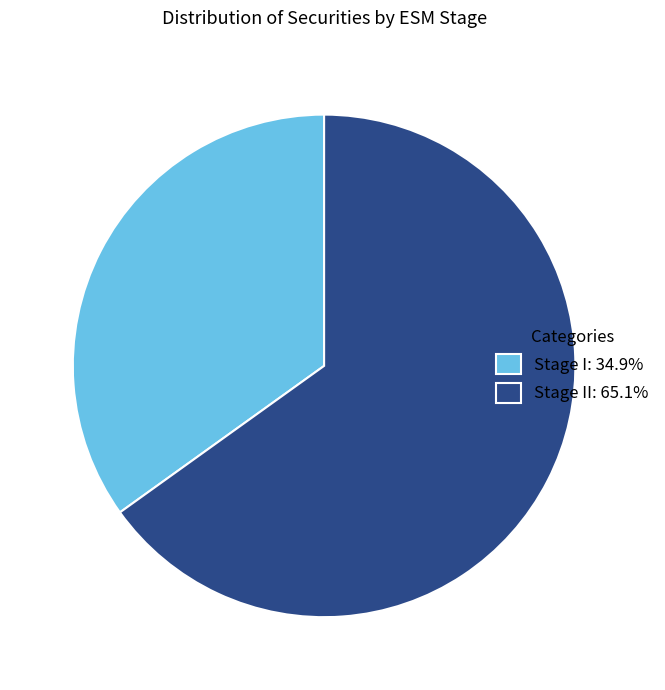

Is Stage I: 34.9% the majority of the pie?

No